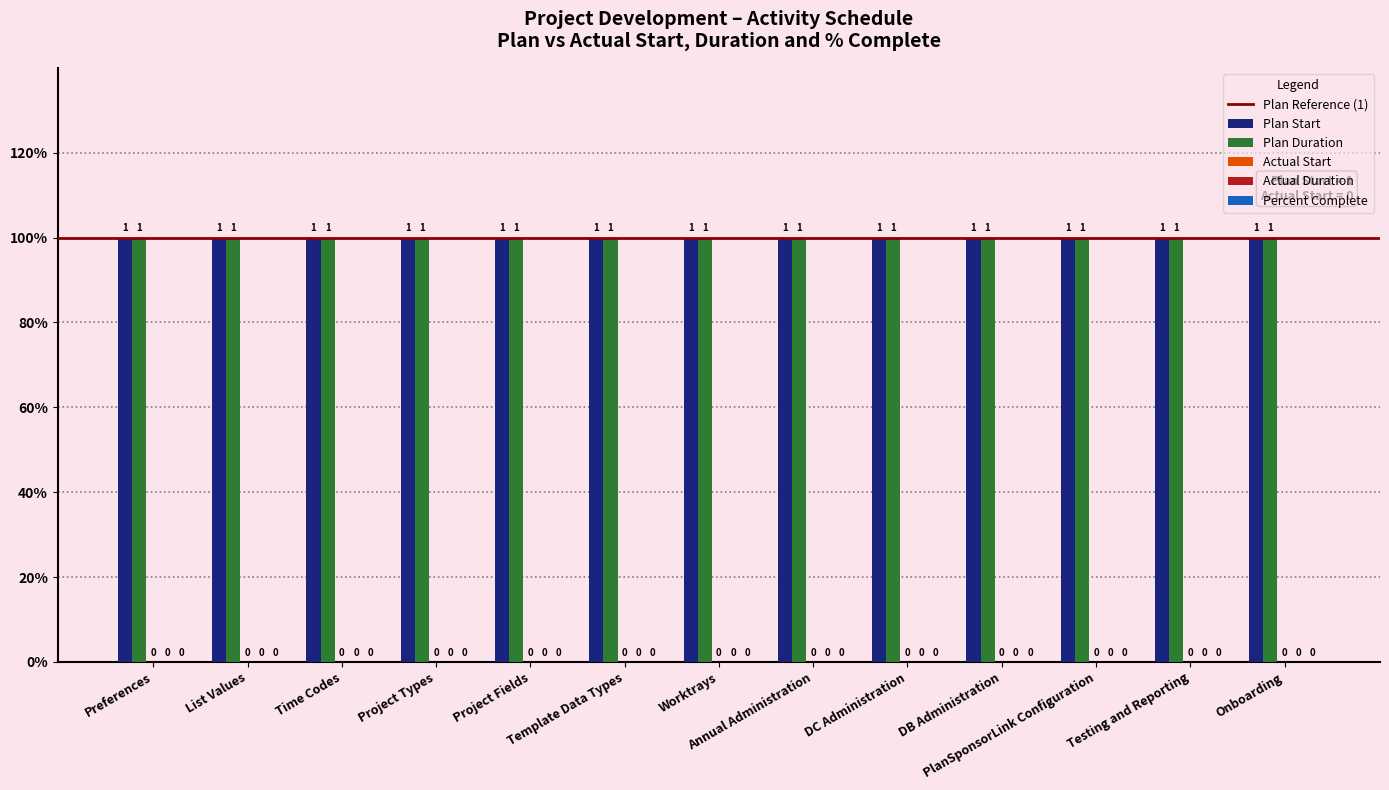

Does the chart contain any negative values?

No